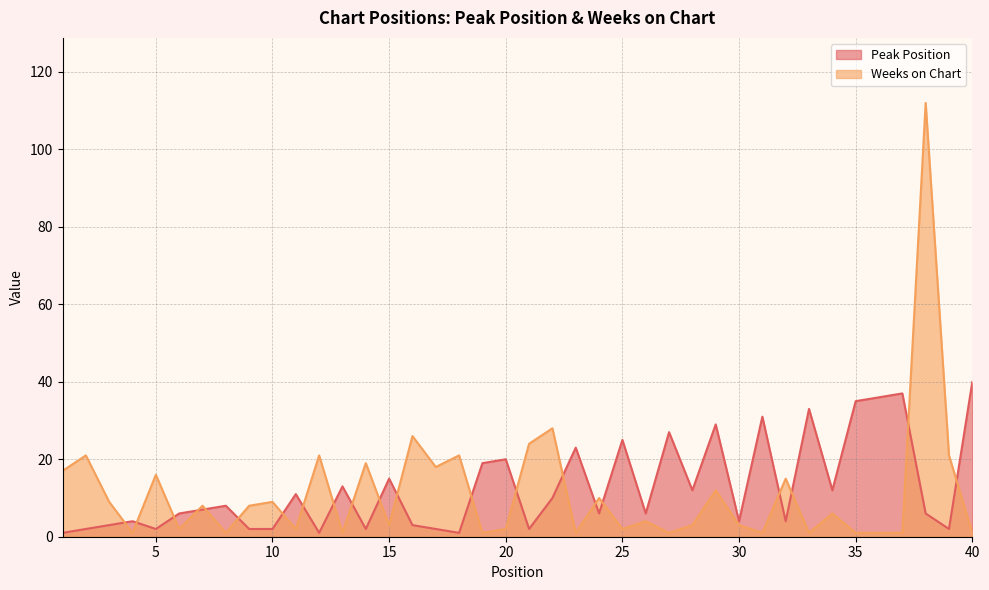

What is the difference between the highest and lowest values at 28?

9